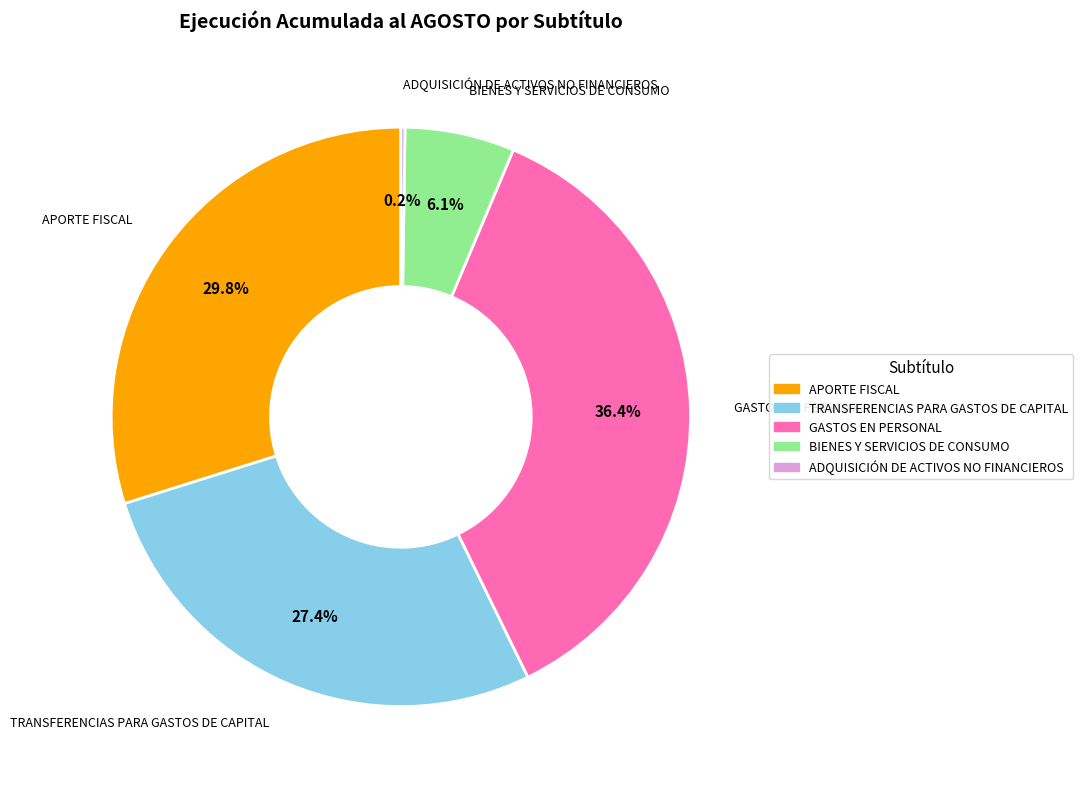

What is the largest slice in the pie chart?

GASTOS EN PERSONAL